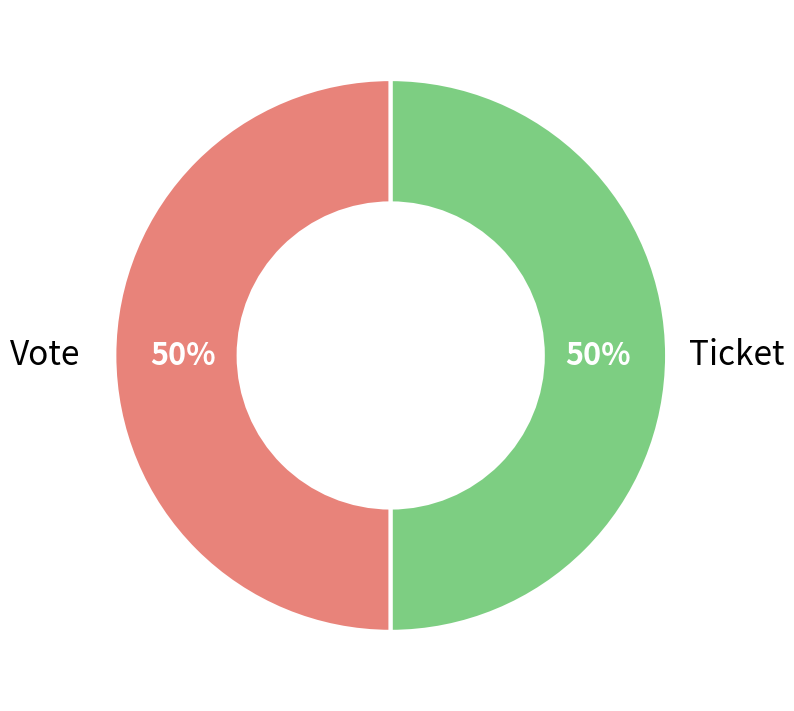

To the nearest percent, what is the difference between the largest and smallest slice percentages?

0%